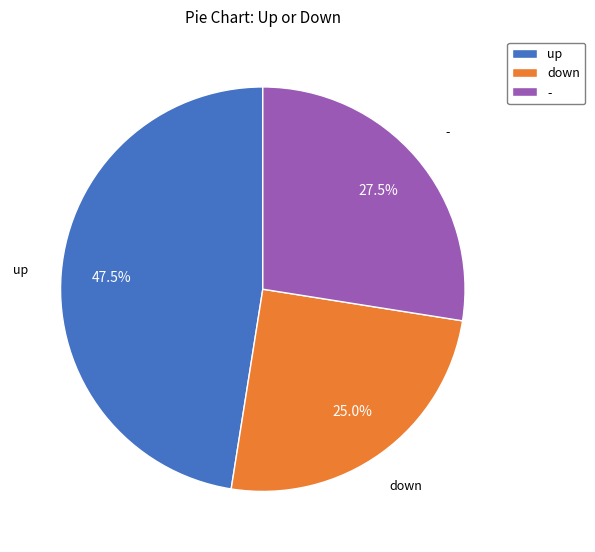

Rank the categories by value from lowest to highest.

down, -, up